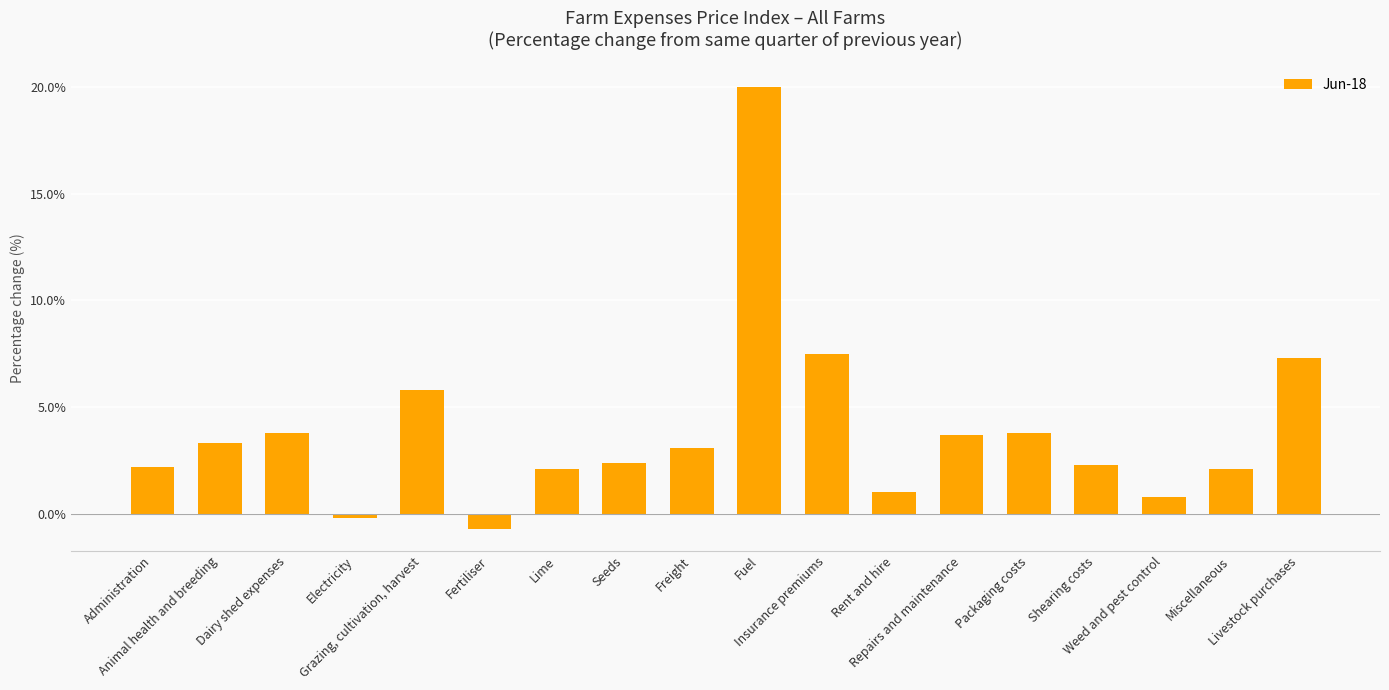

Reading left to right, what are all the values shown in this chart?

2.2	3.3	3.8	-0.2	5.8	-0.7	2.1	2.4	3.1	20.0	7.5	1.0	3.7	3.8	2.3	0.8	2.1	7.3